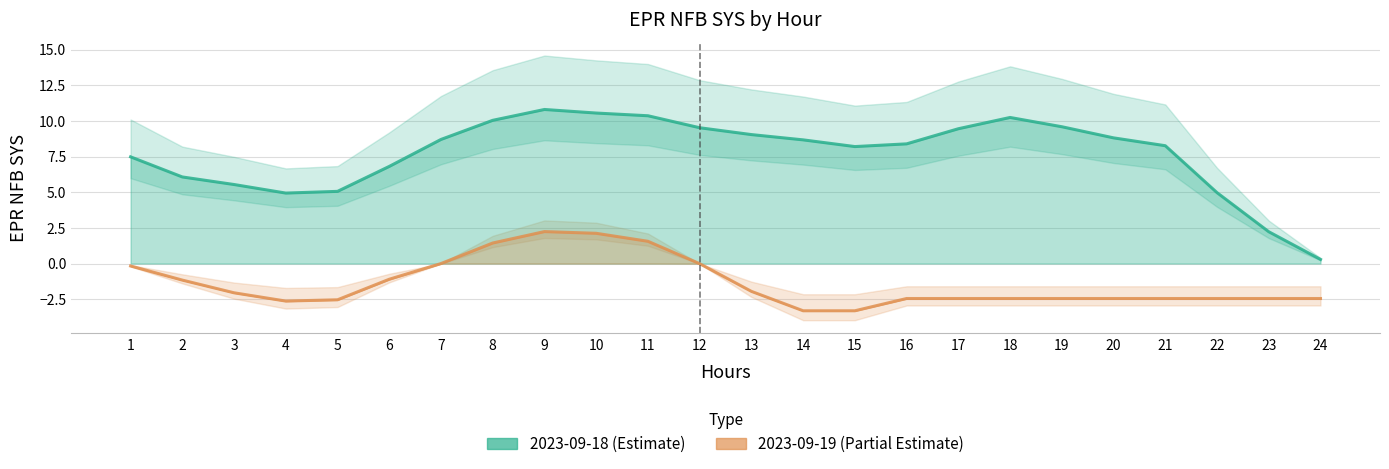

Reading left to right, extract all data points from this chart.

EPR NFB SYS (2023-09-18): 7.5	6.1	5.5	4.9	5.1	6.8	8.7	10.0	10.8	10.6	10.4	9.5	9.0	8.7	8.2	8.4	9.4	10.2	9.6	8.8	8.3	5.0	2.2	0.3
EPR NFB SYS (2023-09-19): -0.2	-1.2	-2.0	-2.6	-2.5	-1.1	0.0	1.4	2.2	2.1	1.6	-0.0	-1.9	-3.3	-3.3	-2.5	-2.5	-2.5	-2.5	-2.5	-2.5	-2.5	-2.5	-2.5